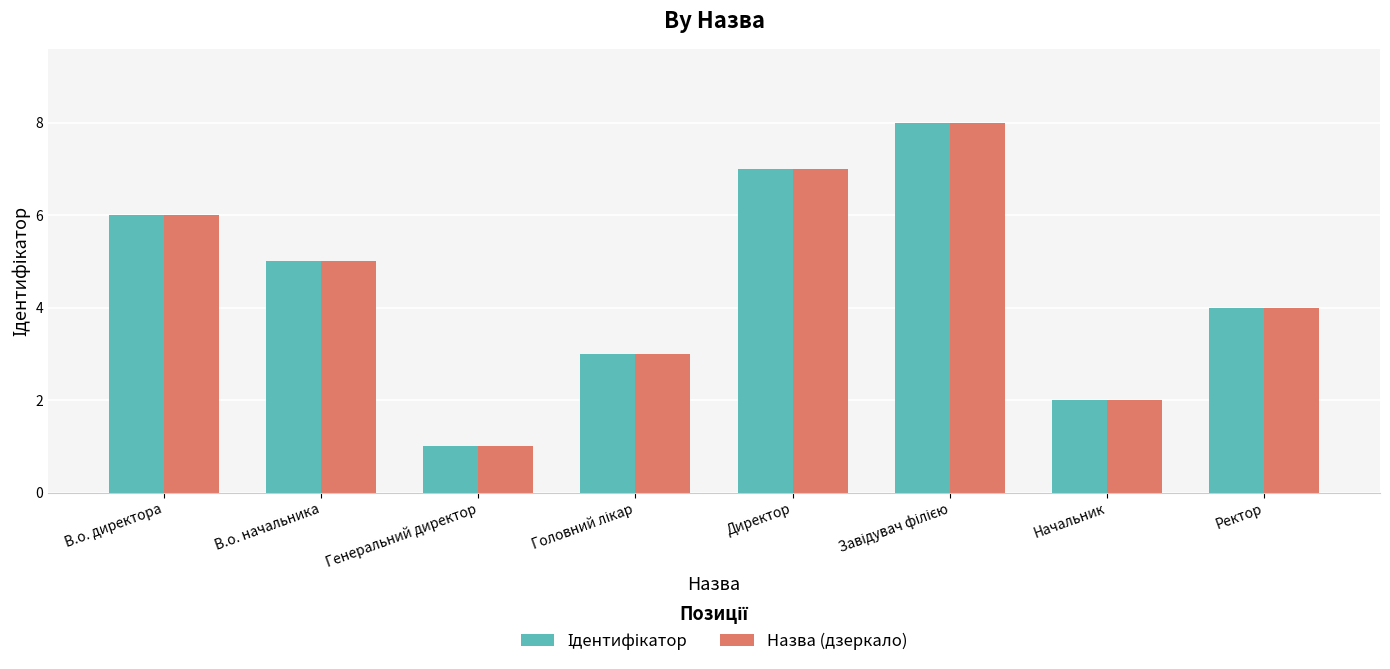

At which label does Назва (дзеркало) reach its minimum?

Генеральний директор